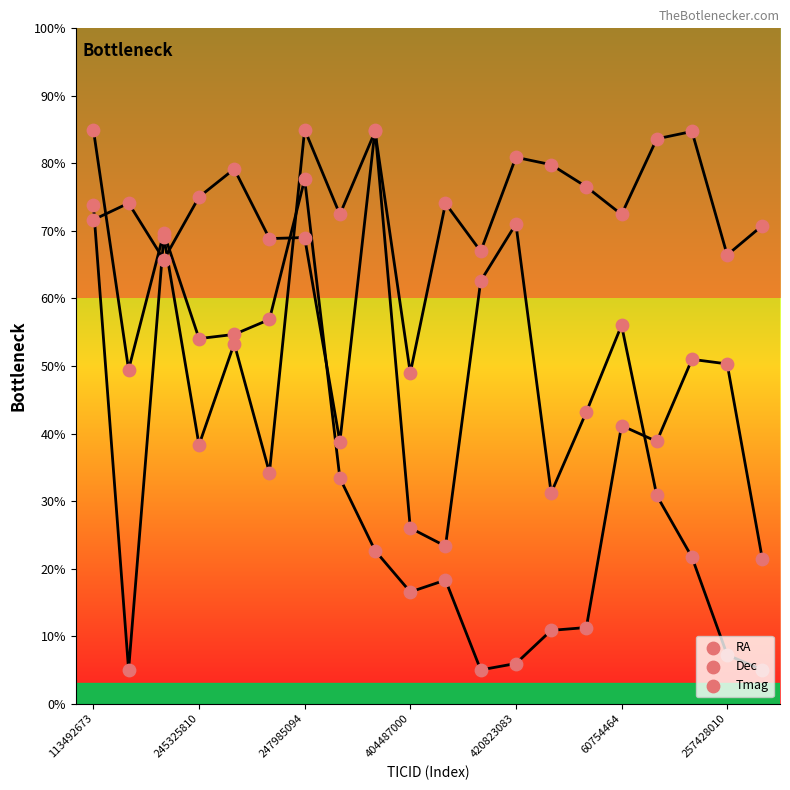

Which series has the largest total across all categories?

Tmag